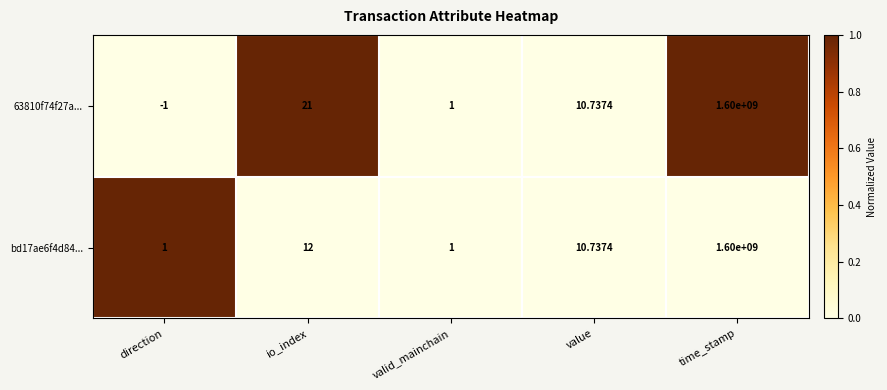

Is the value of 63810f74f27a... at time_stamp greater than the value of bd17ae6f4d84... at valid_mainchain?

Yes